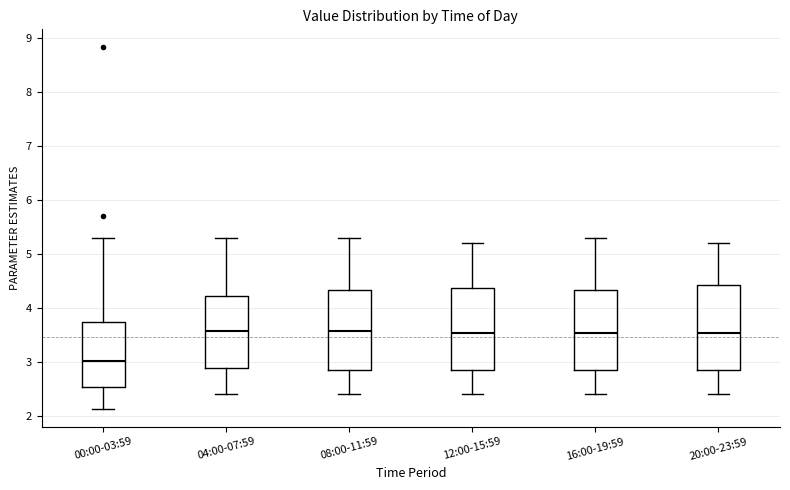

Reading left to right, transcribe this box plot: for each box, give where its median line is, the range the box spans, and where its two whiskers end, as read against the y-axis. The values are not printed on the chart, so give them approximately, as read against the axis.

00:00-03:59: median 3.0, box 2.5 to 3.7, whiskers 2.1 to 5.3
04:00-07:59: median 3.6, box 2.9 to 4.2, whiskers 2.4 to 5.3
08:00-11:59: median 3.6, box 2.8 to 4.3, whiskers 2.4 to 5.3
12:00-15:59: median 3.5, box 2.8 to 4.4, whiskers 2.4 to 5.2
16:00-19:59: median 3.5, box 2.8 to 4.3, whiskers 2.4 to 5.3
20:00-23:59: median 3.5, box 2.8 to 4.4, whiskers 2.4 to 5.2